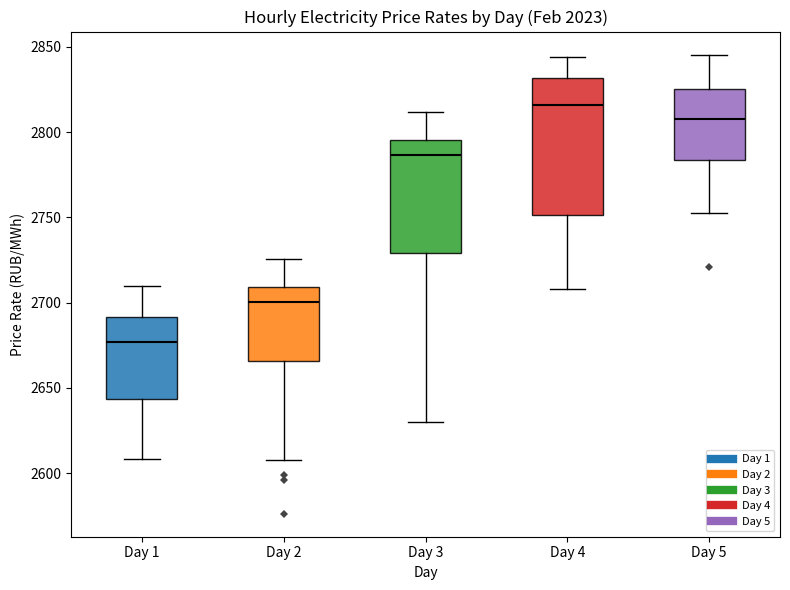

Where does the median line of the box for Day 1 sit on the y-axis? The values are not printed on the chart, so give them approximately, as read against the axis.

2675